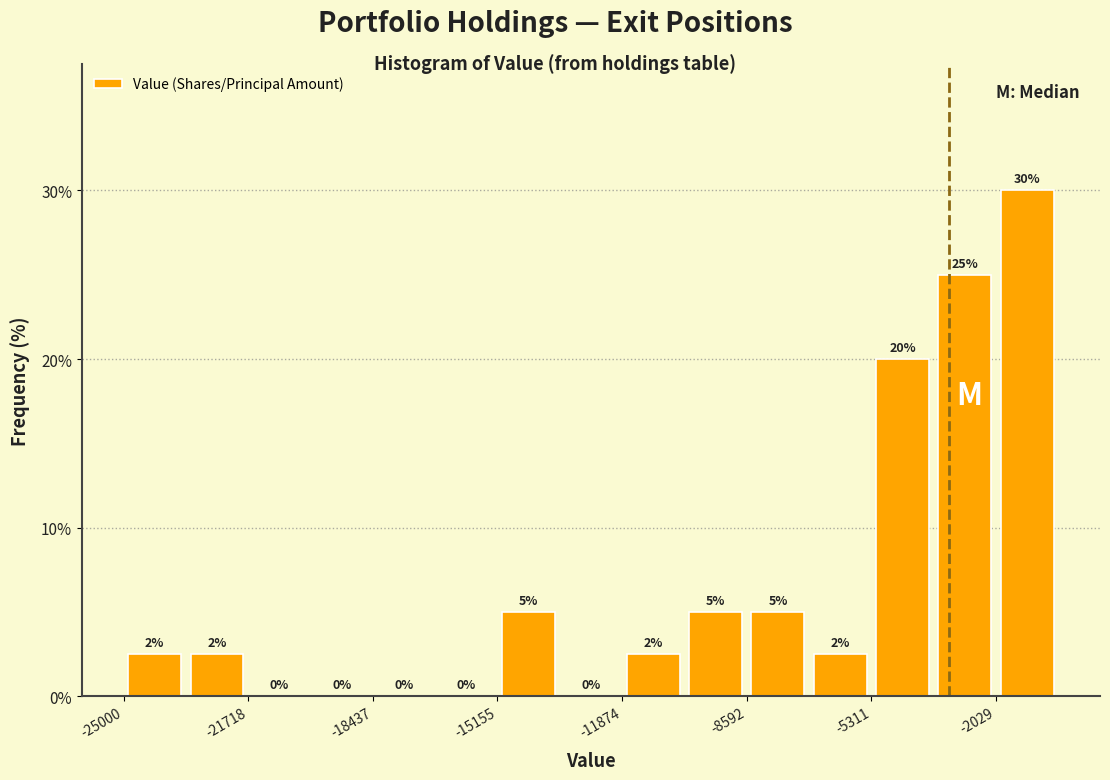

Read against the x-axis, roughly where is the centre of the tallest bar?

-1000